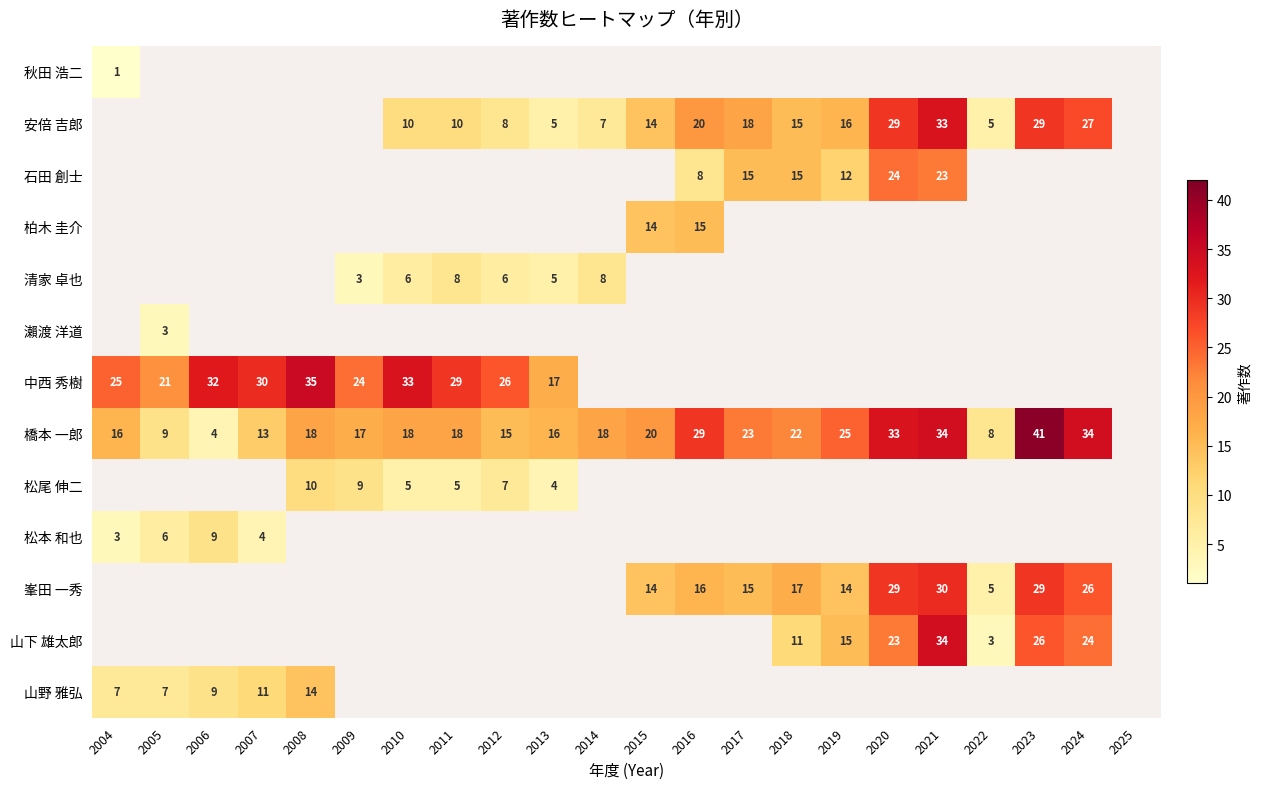

At how many categories does at least one series exceed 15?

20